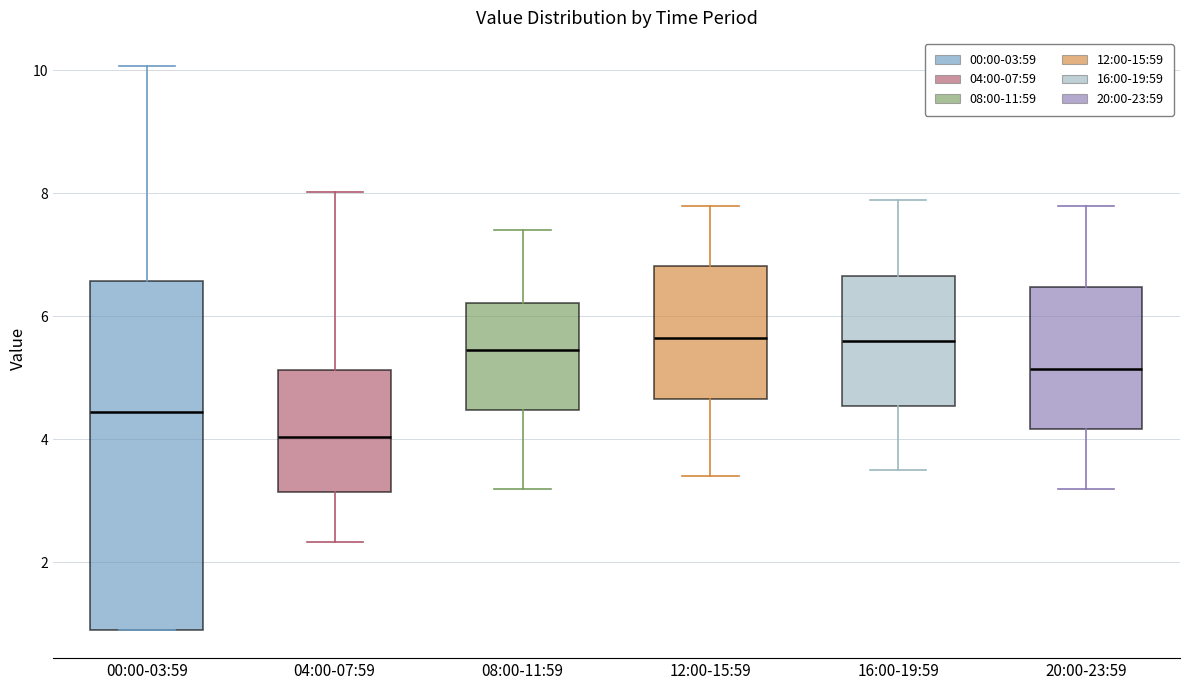

Reading left to right, transcribe this box plot: for each box, give where its median line is, the range the box spans, and where its two whiskers end, as read against the y-axis. The values are not printed on the chart, so give them approximately, as read against the axis.

00:00-03:59: median 4.4, box 1.0 to 6.6, whiskers 1.0 to 10.0
04:00-07:59: median 4.0, box 3.2 to 5.2, whiskers 2.4 to 8.0
08:00-11:59: median 5.4, box 4.4 to 6.2, whiskers 3.2 to 7.4
12:00-15:59: median 5.6, box 4.6 to 6.8, whiskers 3.4 to 7.8
16:00-19:59: median 5.6, box 4.6 to 6.6, whiskers 3.6 to 8.0
20:00-23:59: median 5.2, box 4.2 to 6.4, whiskers 3.2 to 7.8